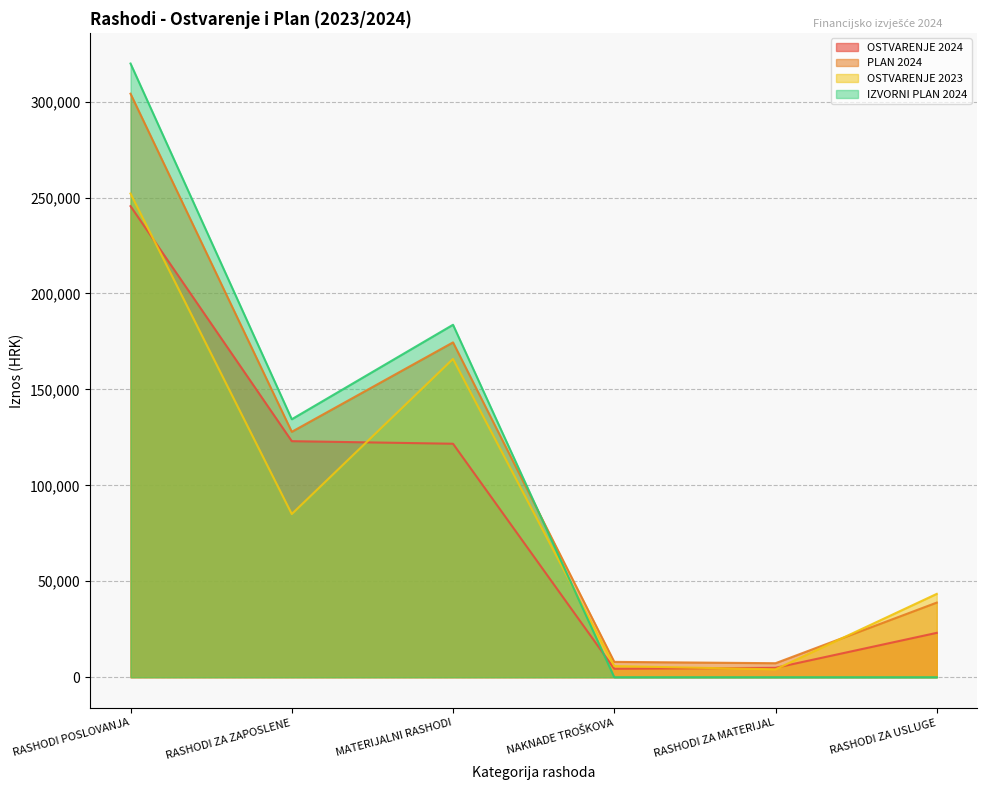

How many data points does each series have?

6